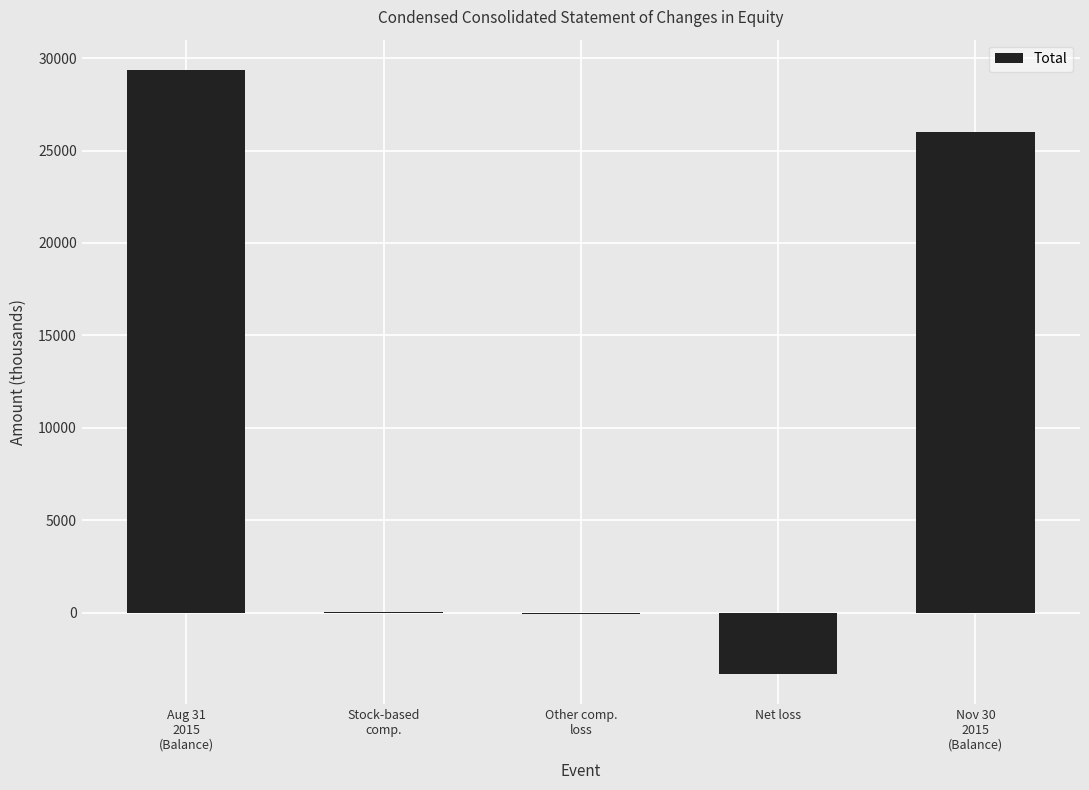

The chart shows a value of -3315 at Net loss. True or false?

True